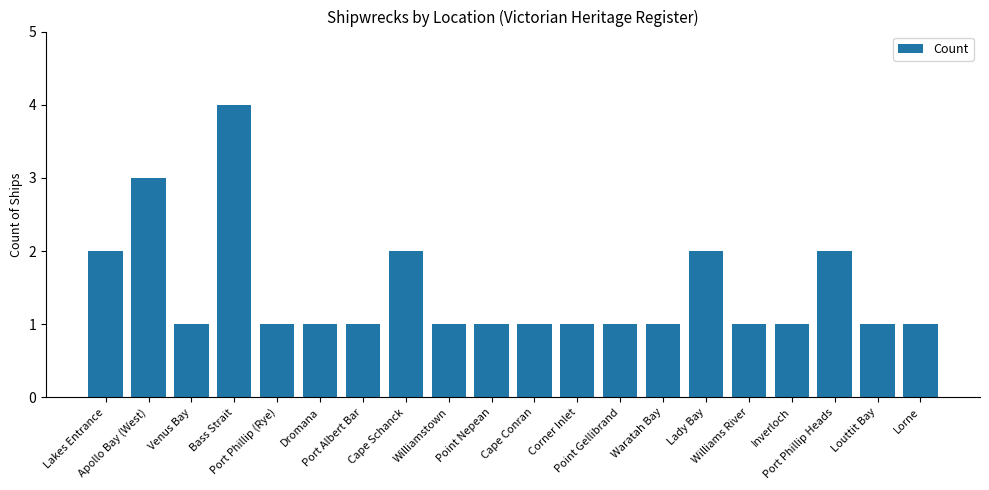

Reading right to left, what are all the values shown in this chart?

1	1	2	1	1	2	1	1	1	1	1	1	2	1	1	1	4	1	3	2